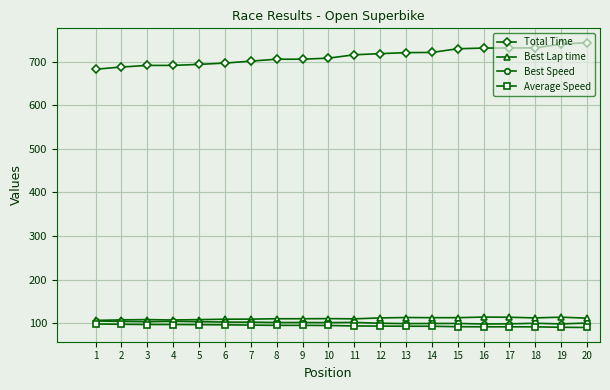

True or false: Best Speed has a value of 154.9 at 6.

False